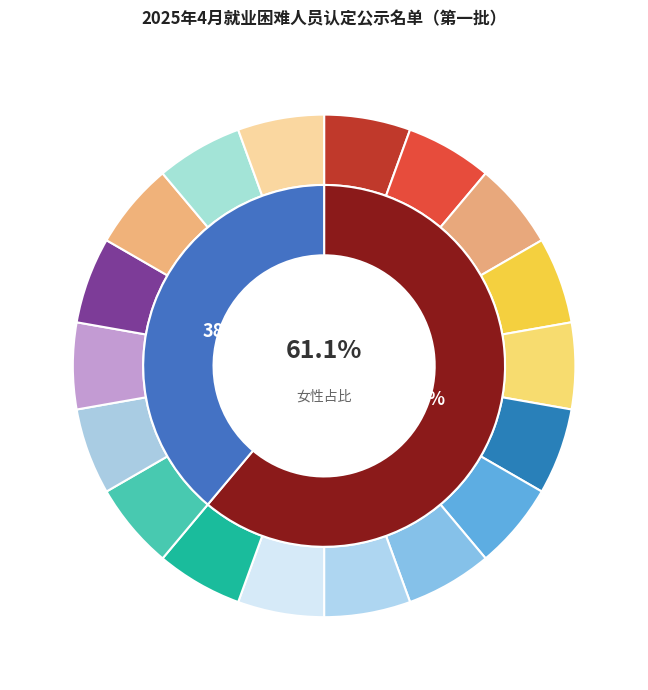

What is the majority slice?

女